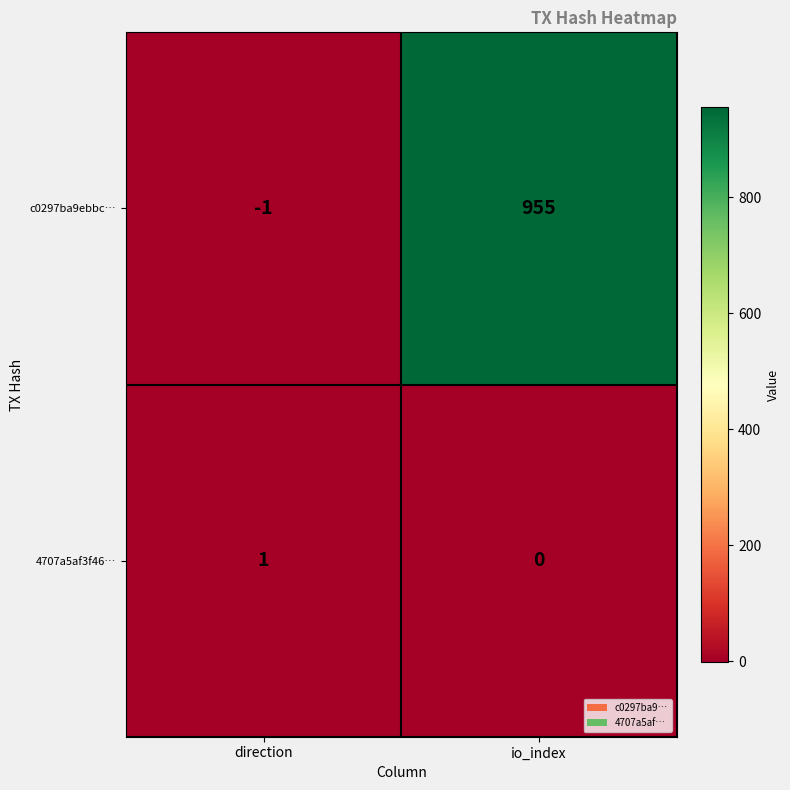

What is the difference between the maximum and minimum values in the c0297ba9ebbc… series?

956